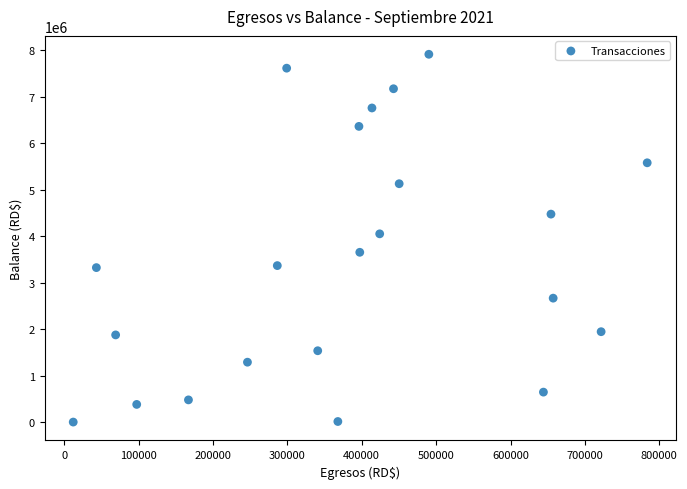

What is the range of X values (max minus min)?

771631.4